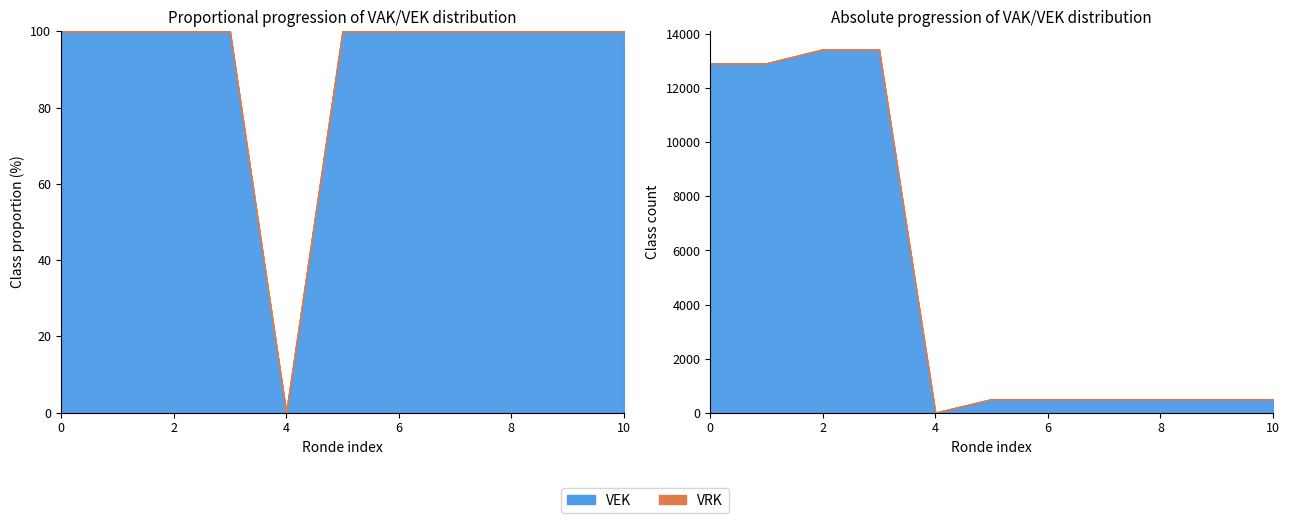

Rank the series at 500 from highest to lowest value.

VEK, VRK